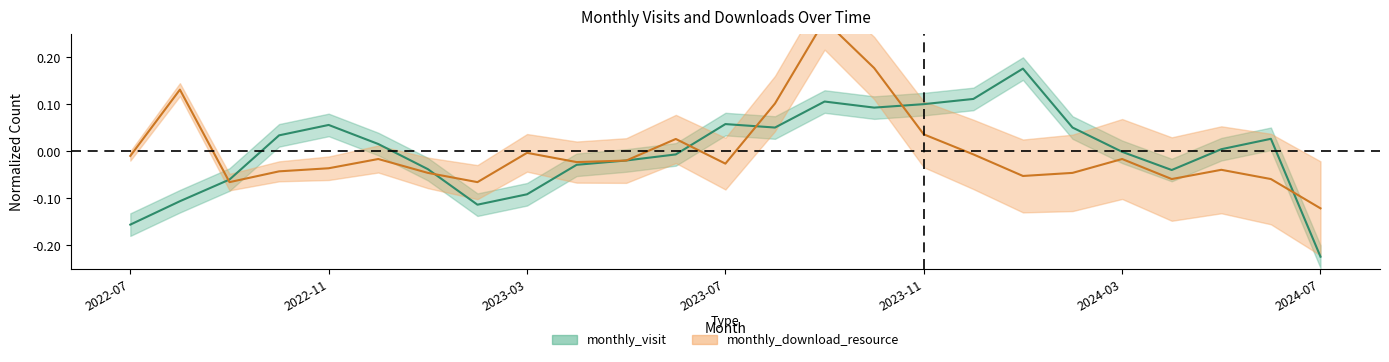

How many values in monthly_download_resource are below zero?

19